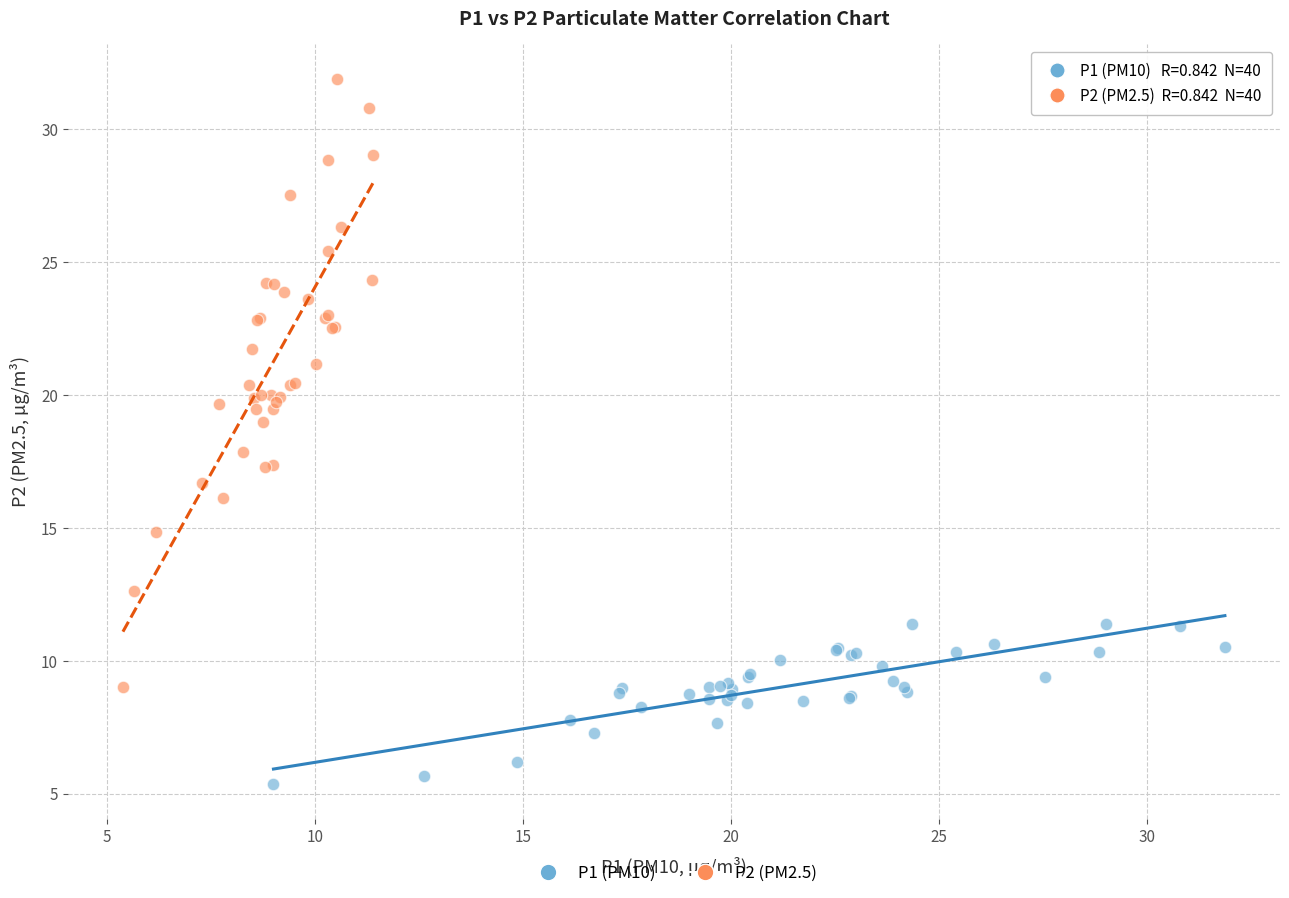

Which series has the largest Y range (max minus min)?

P2 (PM2.5)